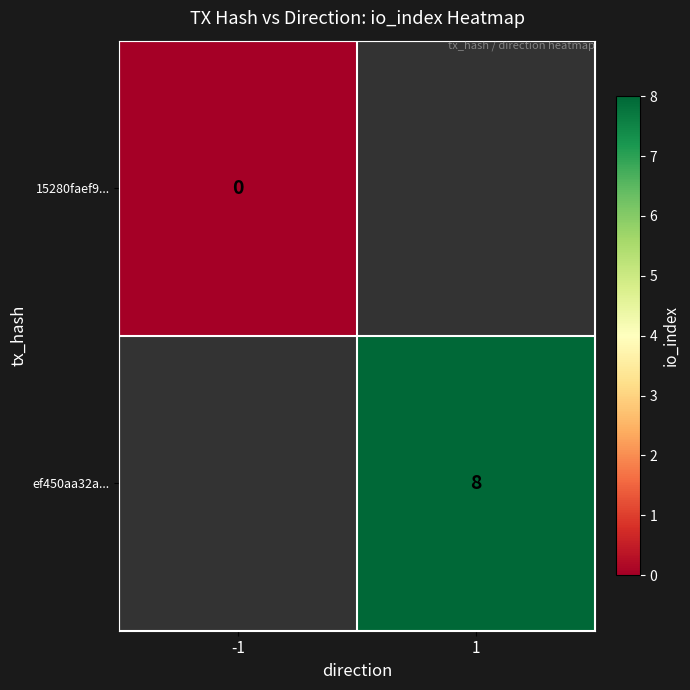

The ef450aa32a... series shows 8 at 1. True or false?

True